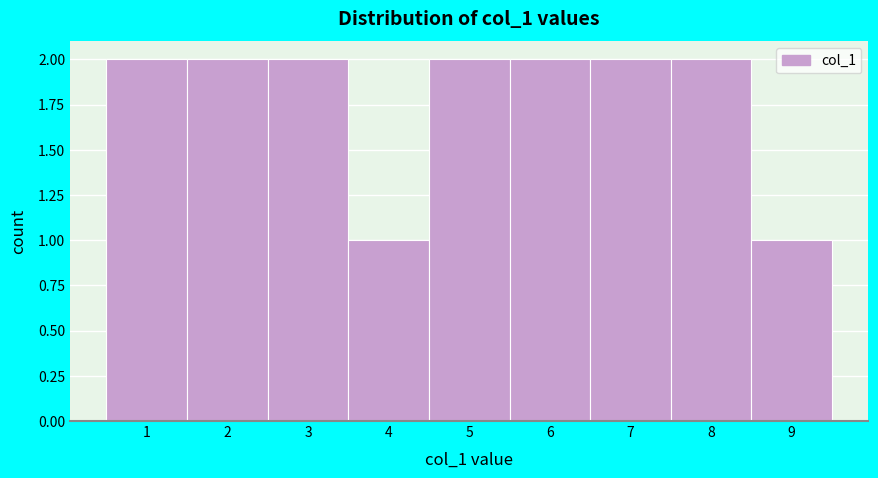

Reading right to left, transcribe all the data shown in this chart.

9=1	8=2	7=2	6=2	5=2	4=1	3=2	2=2	1=2